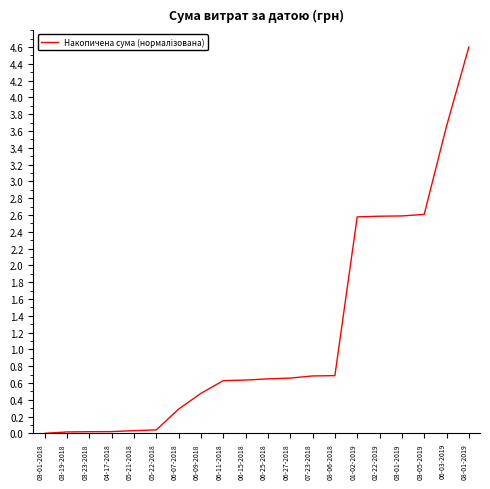

Does the chart display data point markers on the line(s)?

No